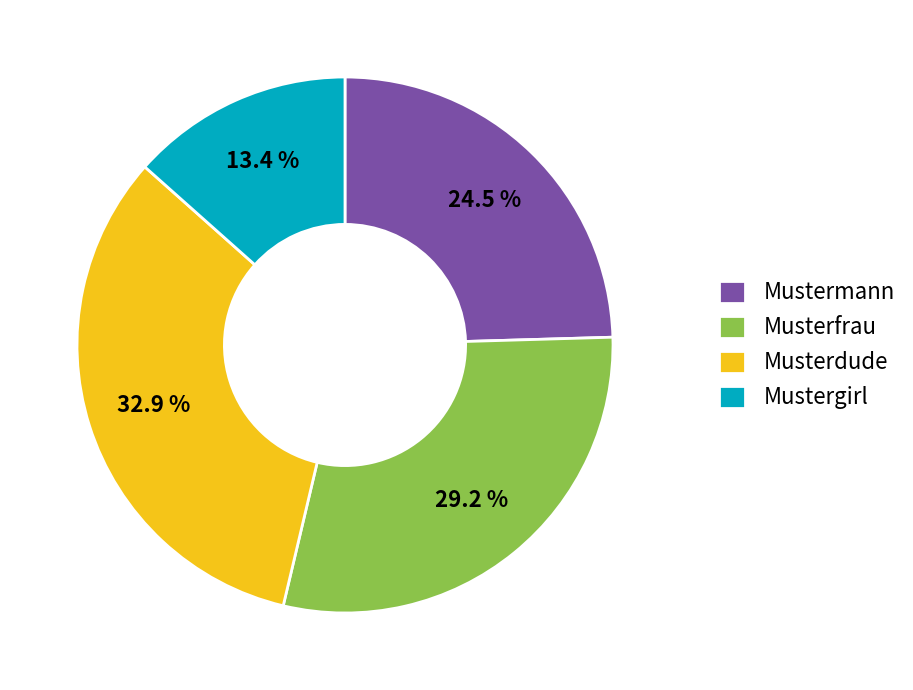

Is there a majority slice in this chart?

No